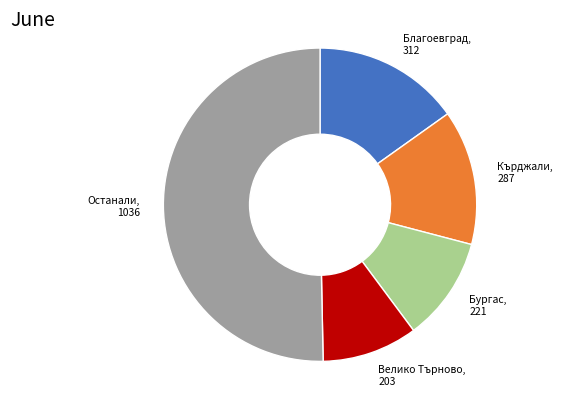

Count the number of slices in the pie.

5